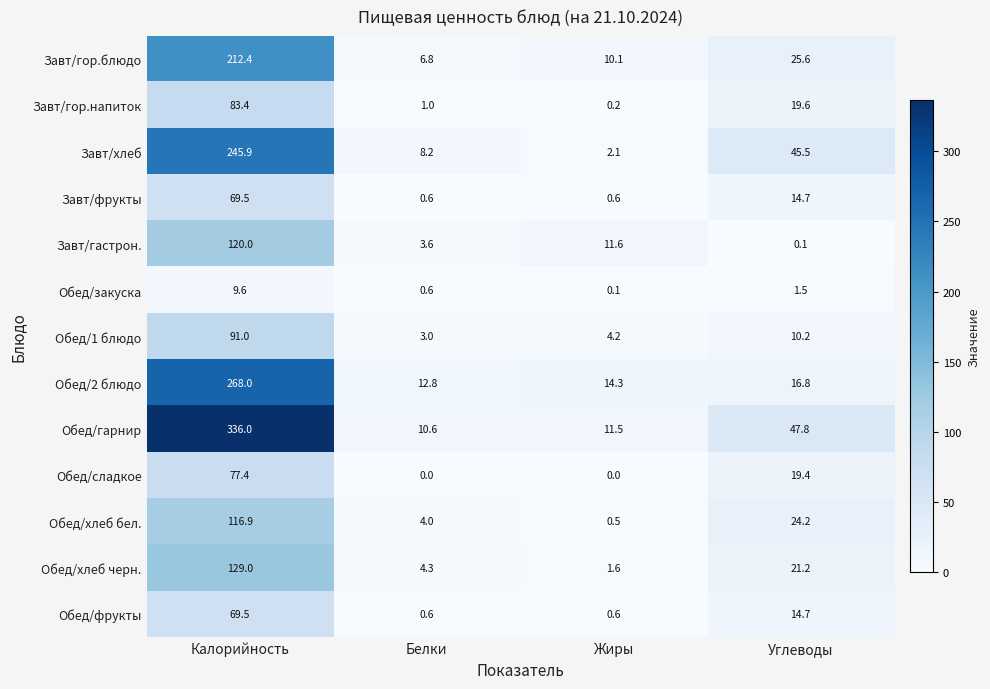

The value of Обед/фрукты at Жиры is 0.6. True or false?

True